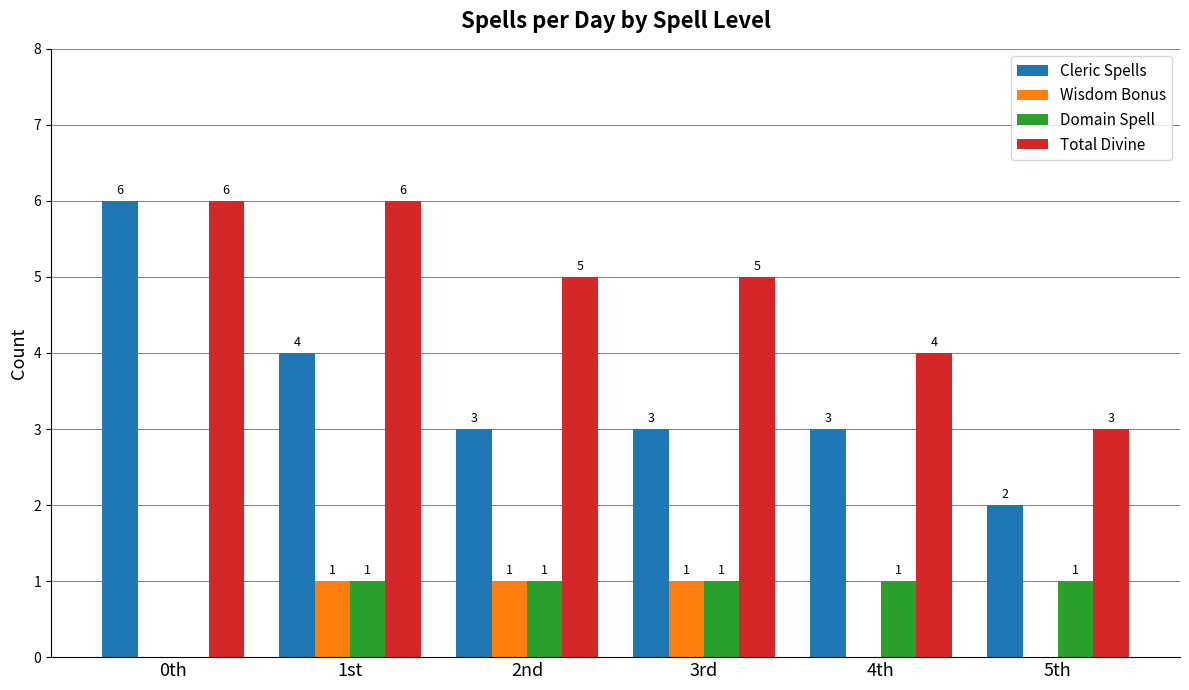

What is the highest value of the Cleric Spells series?

6